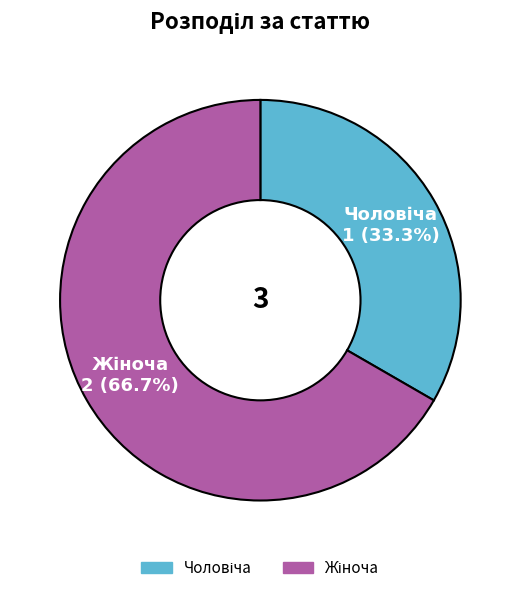

Does any single category account for the majority?

Yes